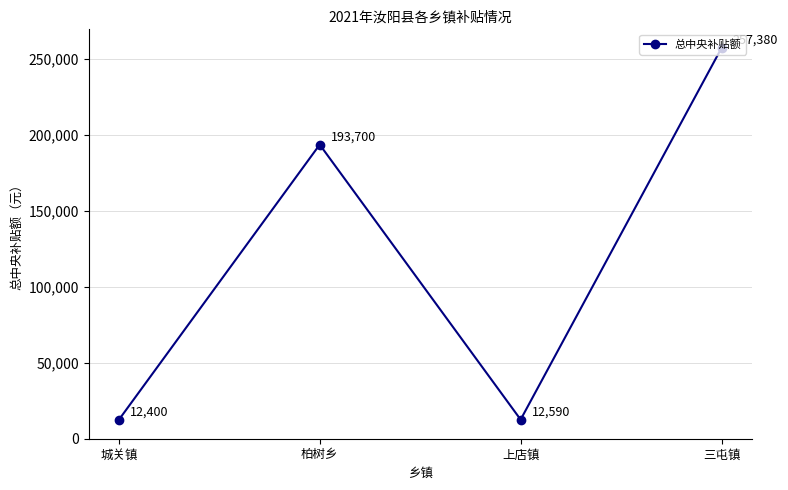

At which label is the value closest to 134890?

柏树乡